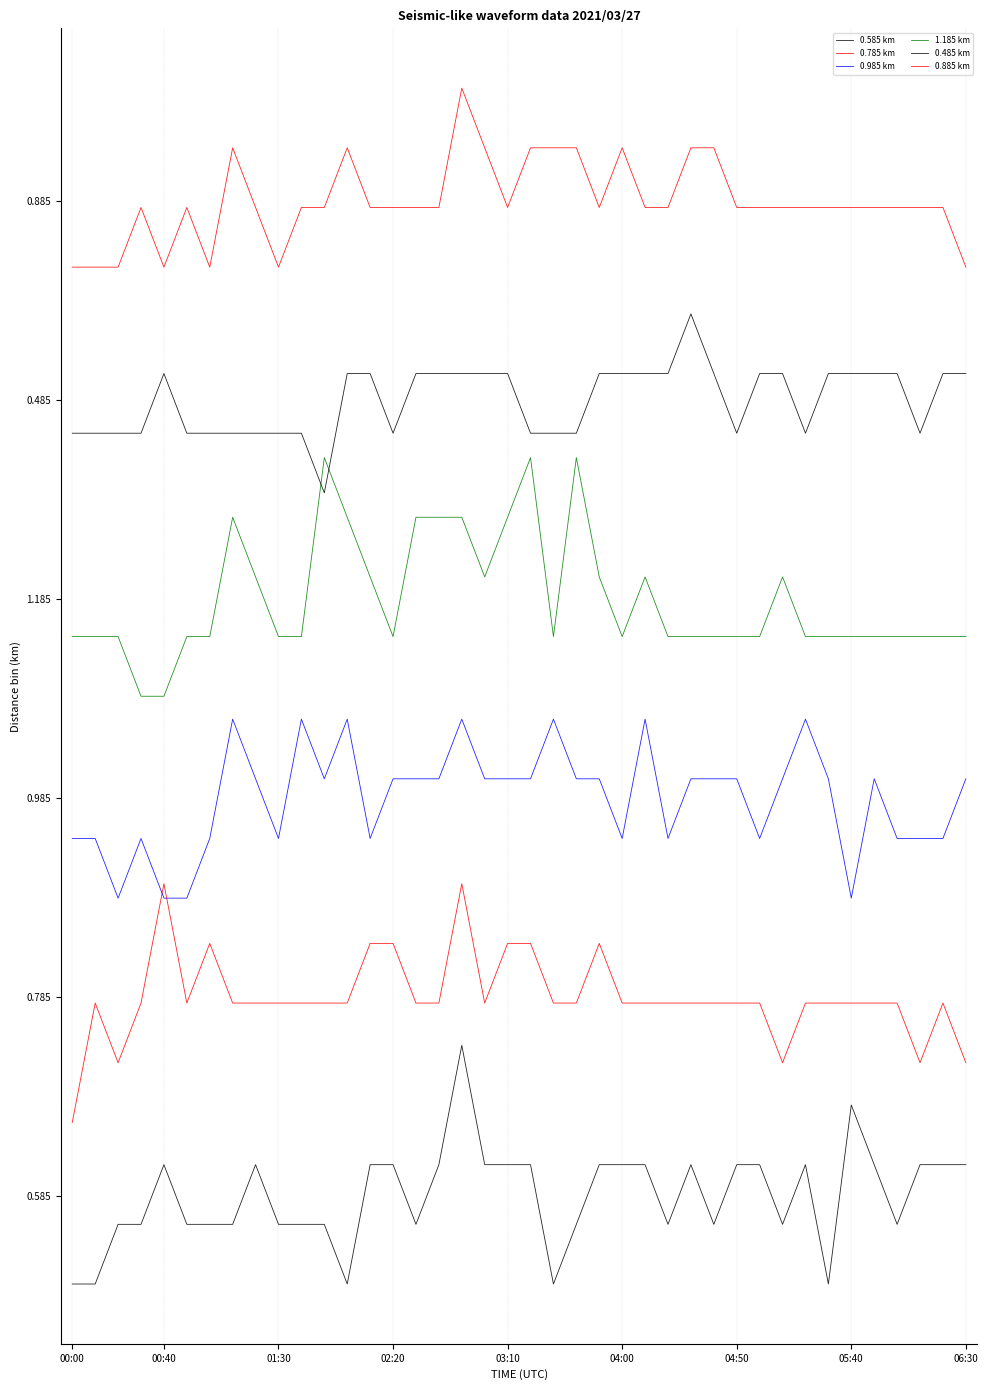

Does the chart have visible grid lines?

Yes